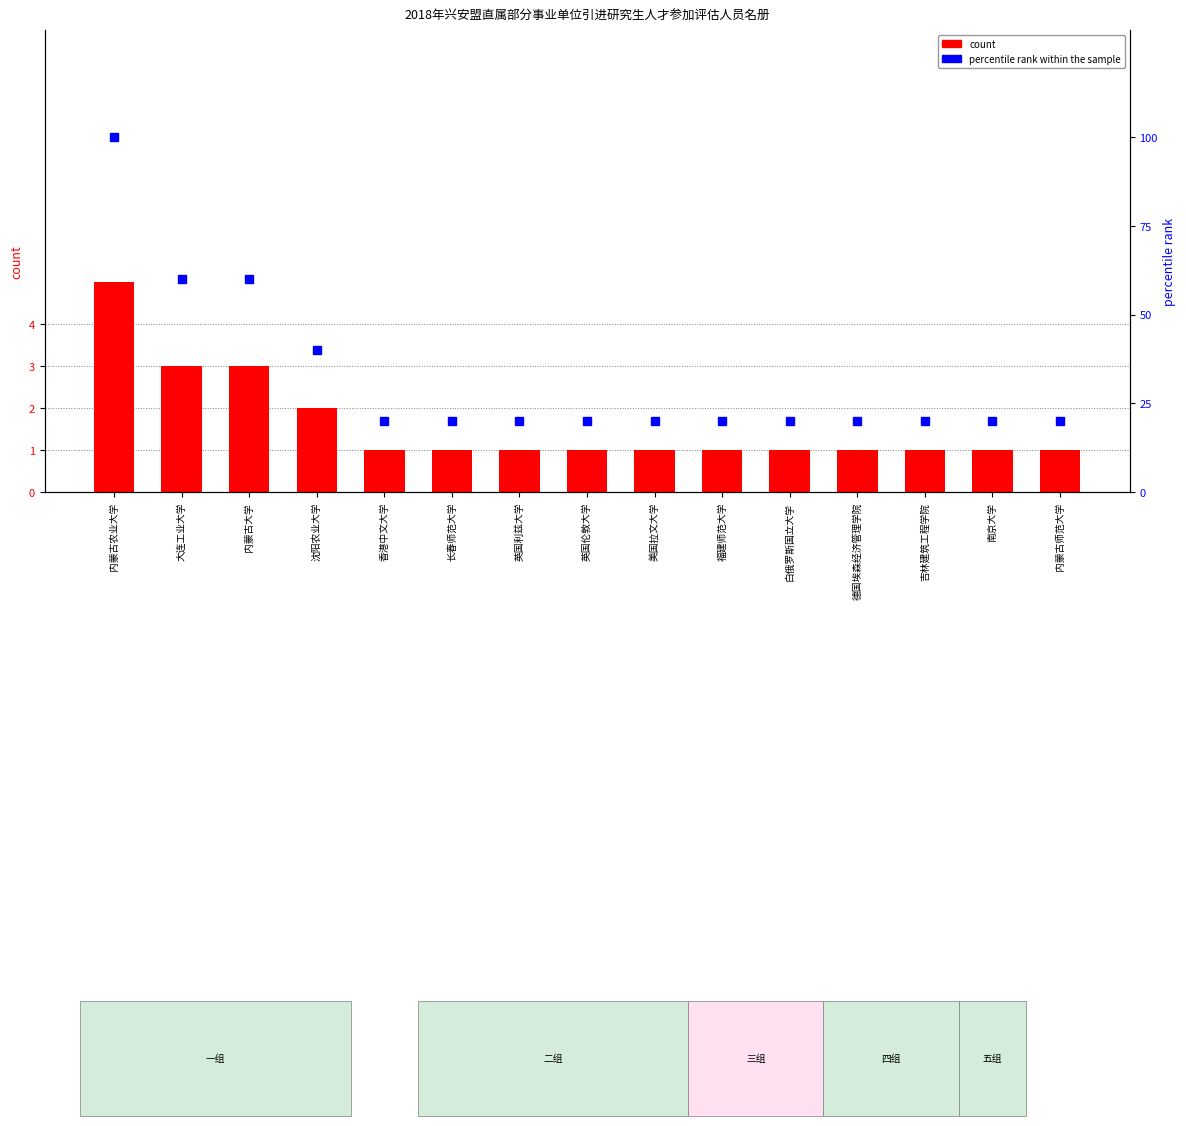

At how many categories does at least one series exceed 31?

4